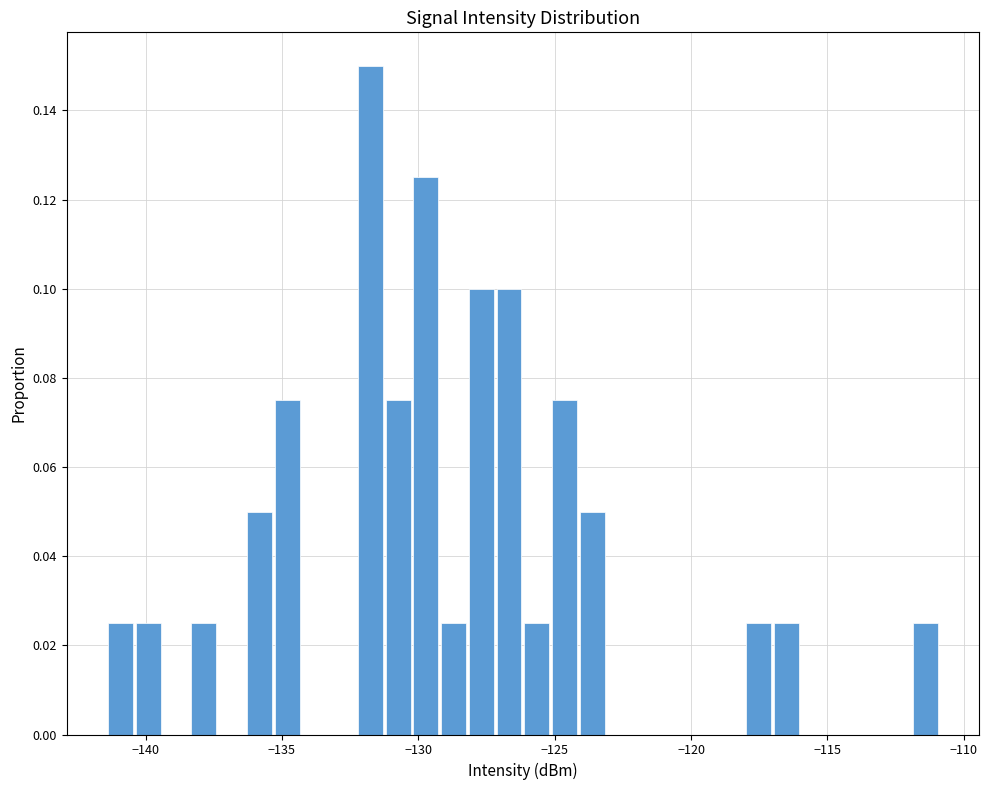

Read against the x-axis, roughly where is the centre of the tallest bar?

-132.0